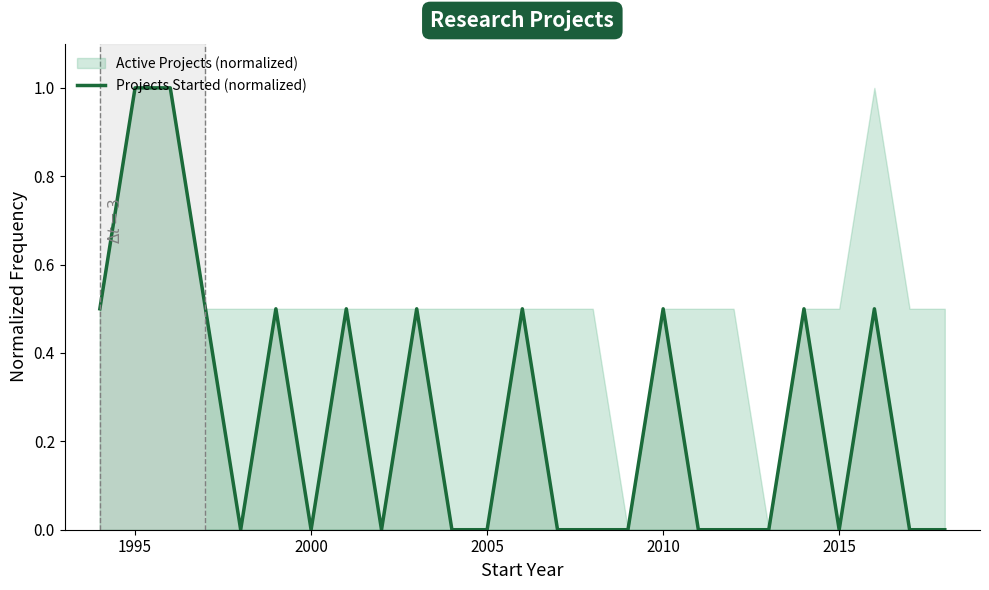

What is the difference between the maximum and second lowest values?

1.0